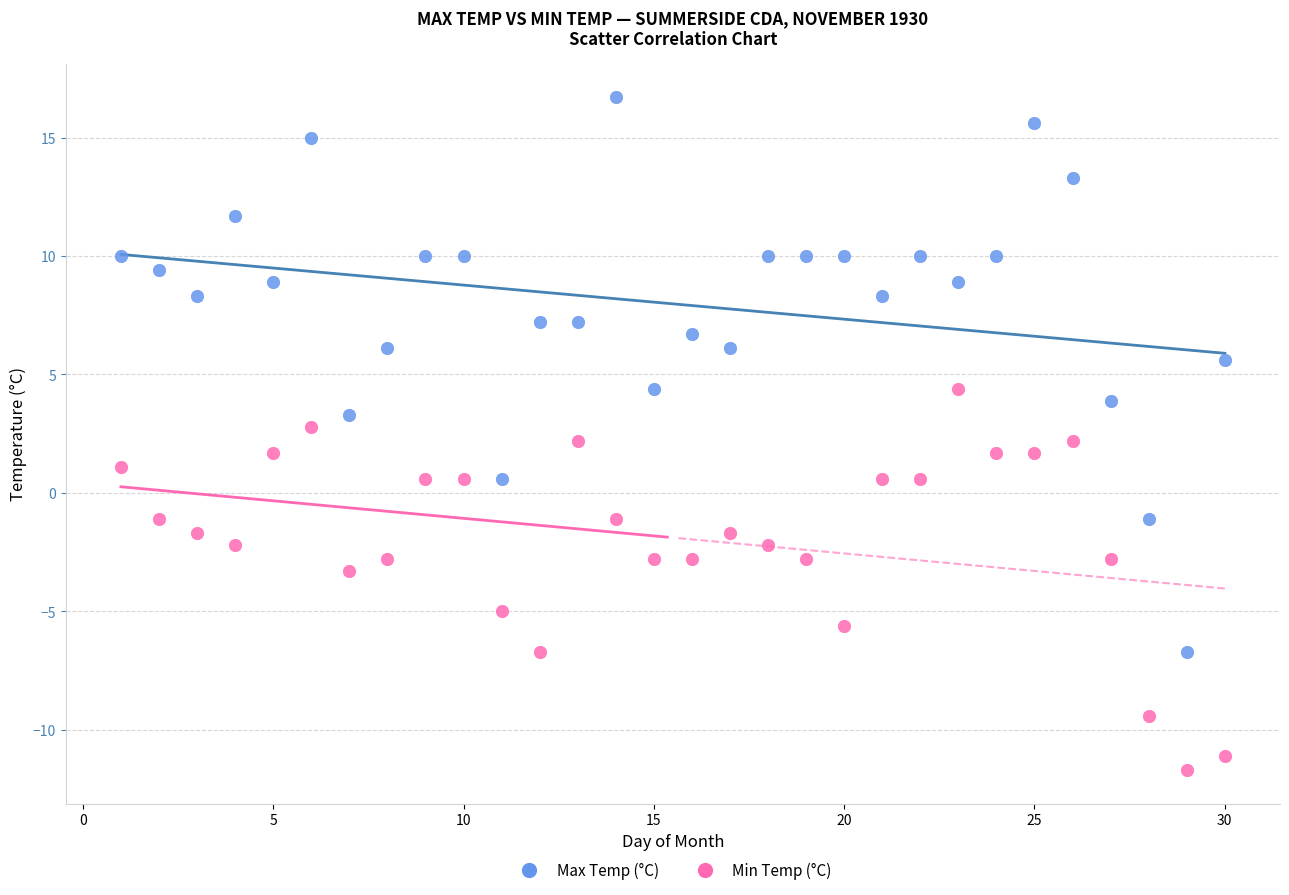

Which series has the widest spread of Y values?

Max Temp (°C)